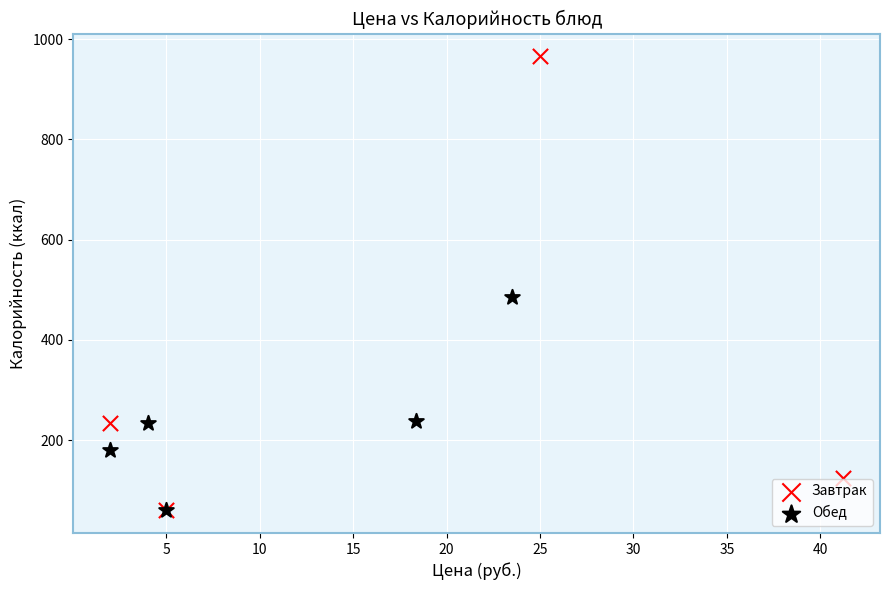

Which series contains the highest Y value?

Завтрак